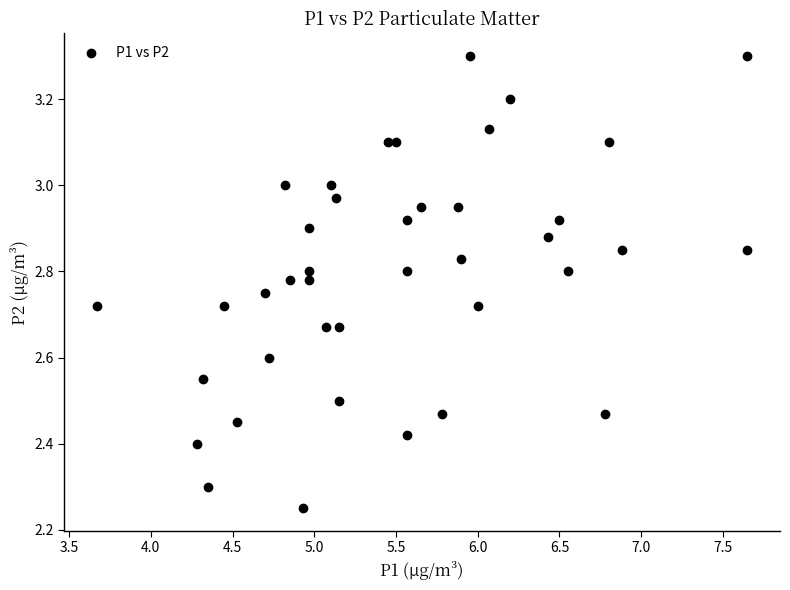

What is the range of X values (max minus min)?

4.0